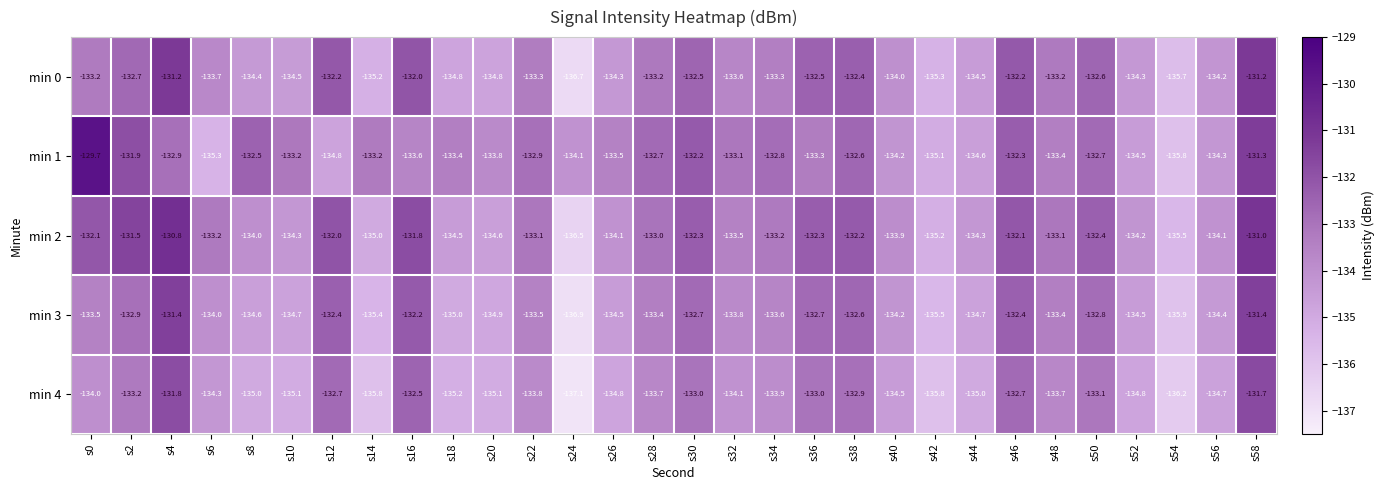

The value of min 0 at s2 is -197.3. True or false?

False